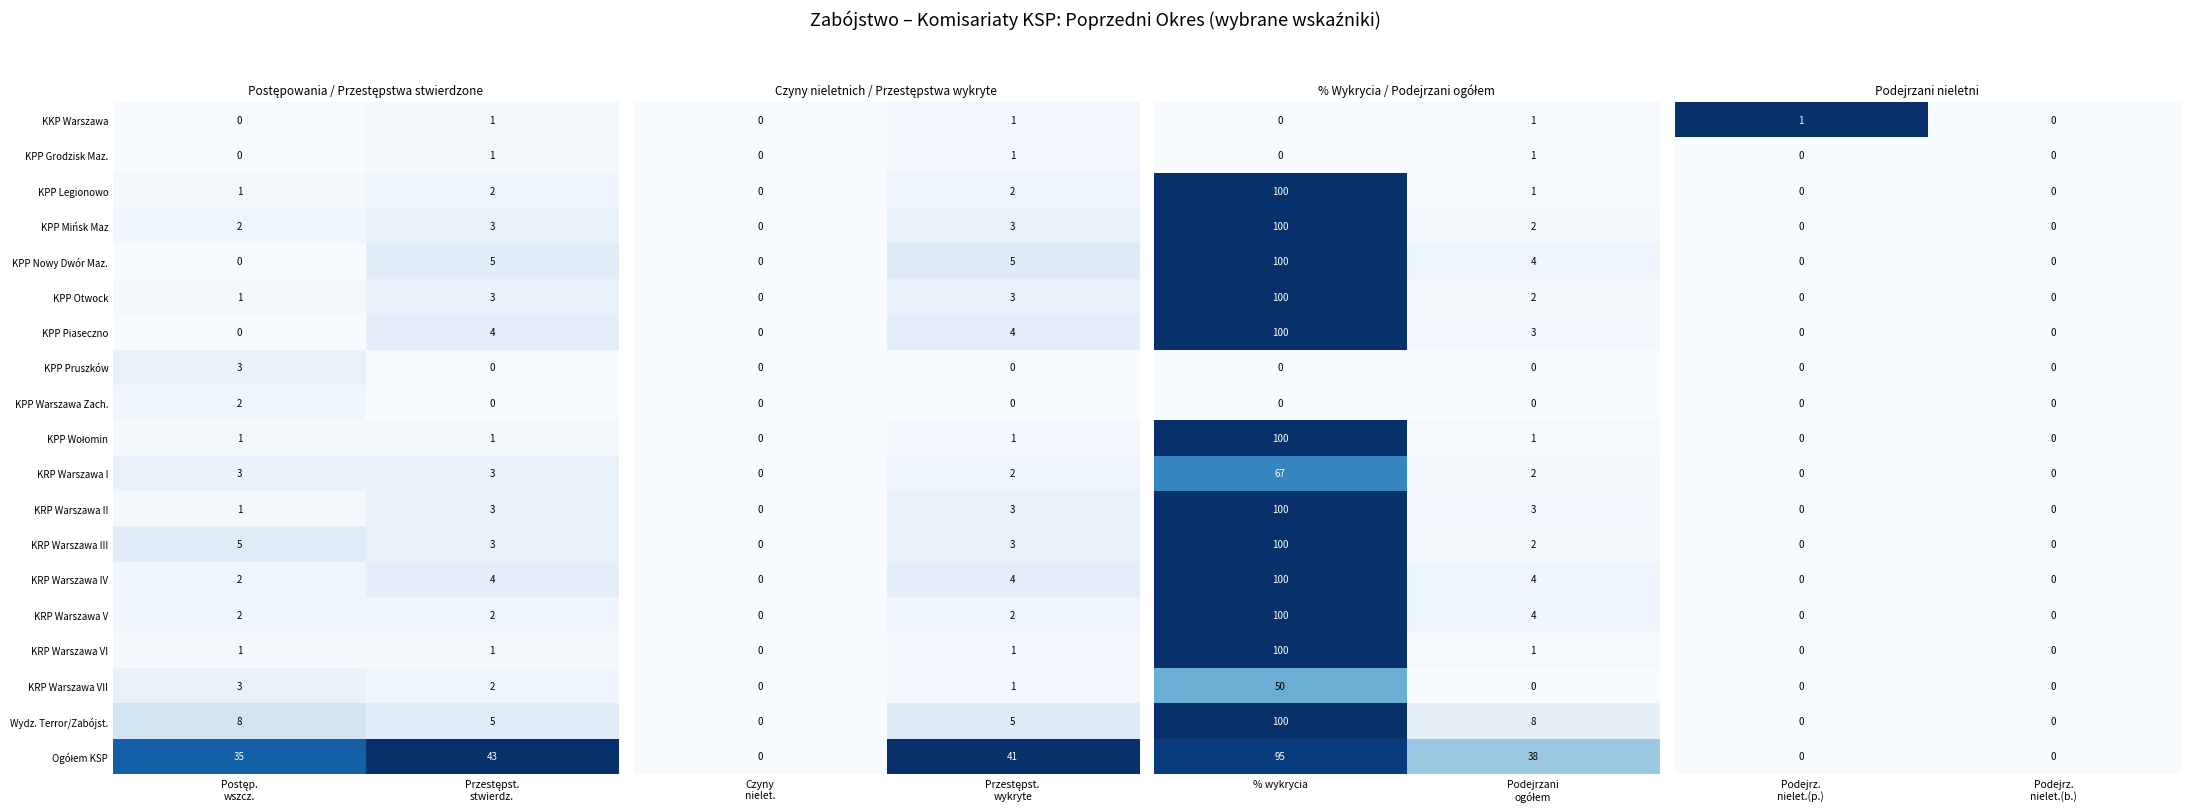

What is the sum of all KPP Legionowo values?

3